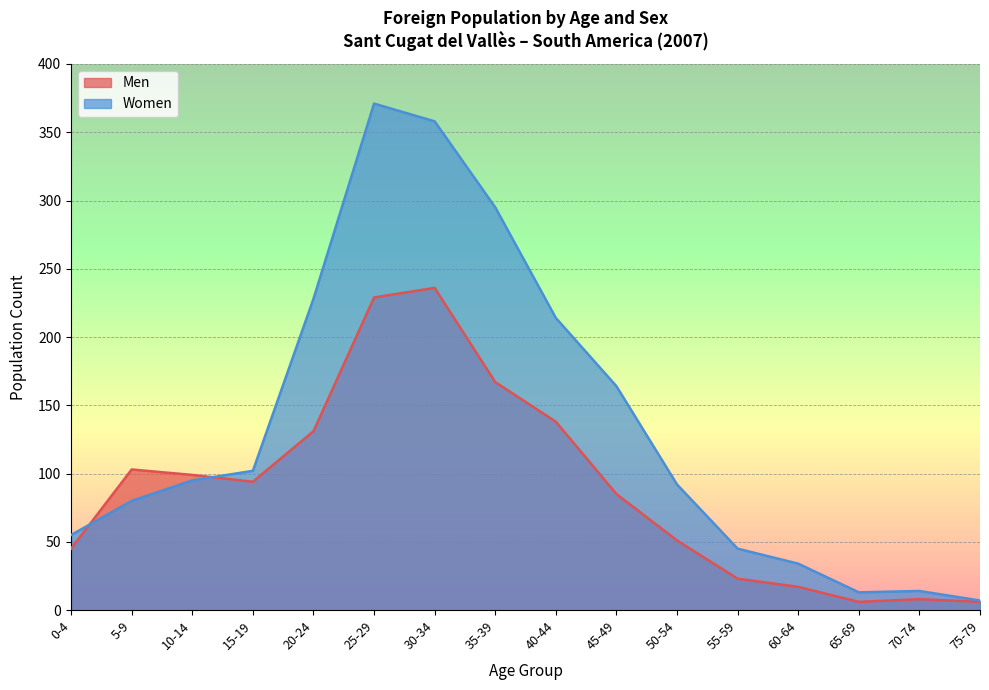

How many lines are shown in the chart?

2